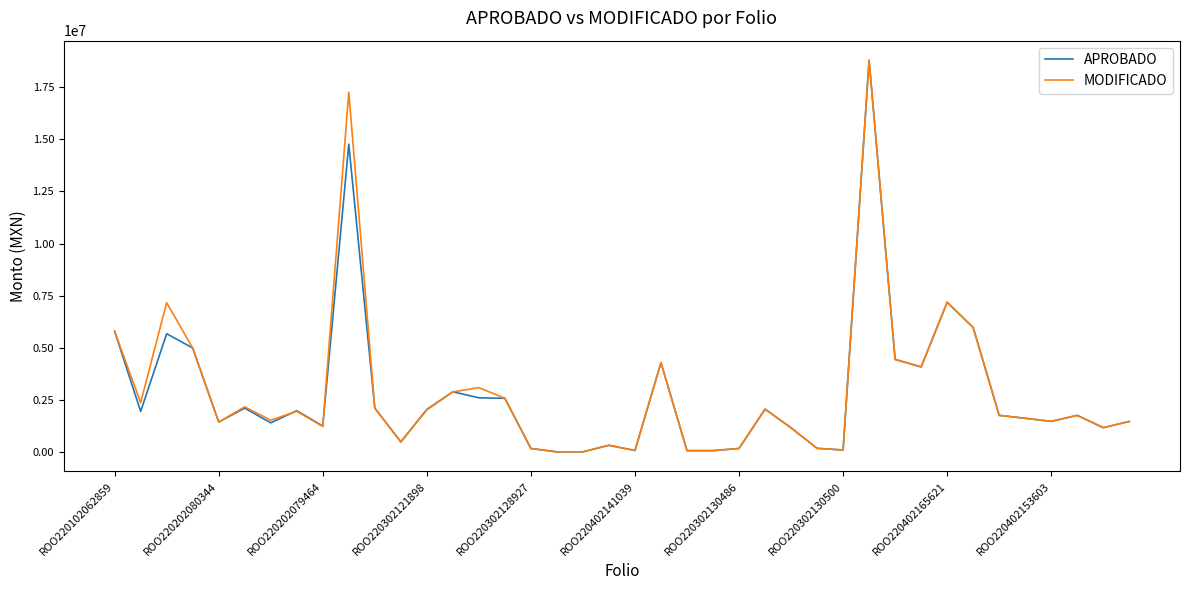

What is the maximum value for MODIFICADO?

18788560.5